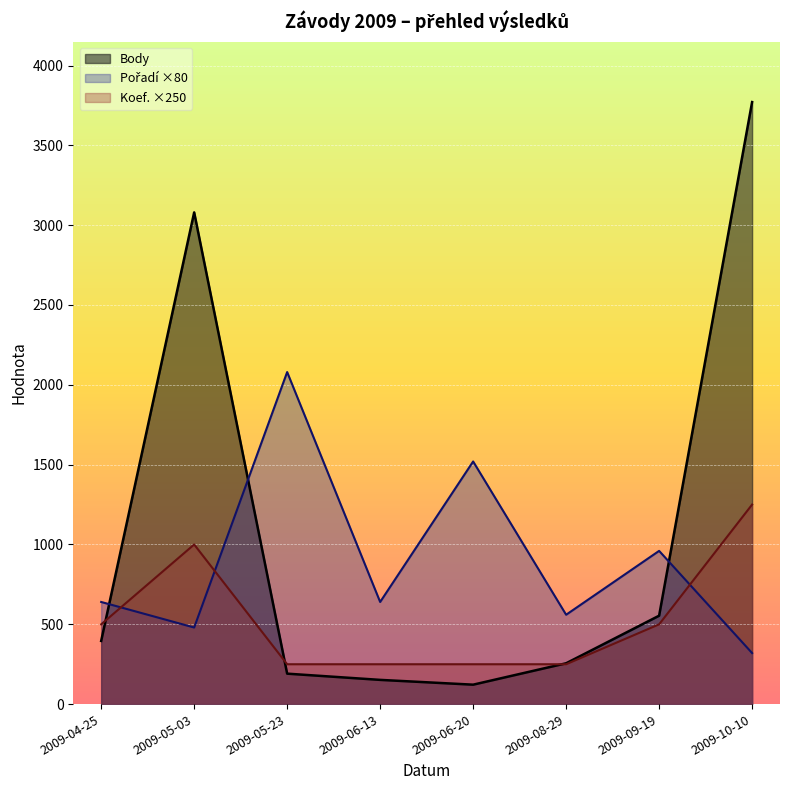

True or false: Koef. has more than 0 interior local peaks.

True